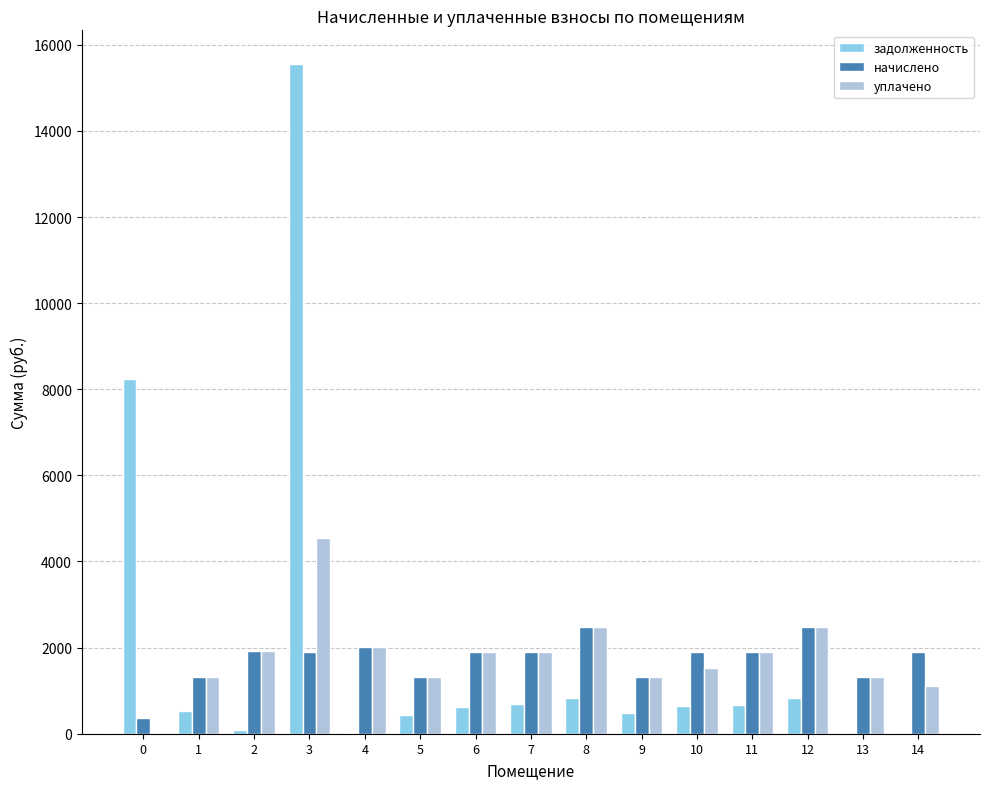

What is the total value across all series at 1?

3139.3